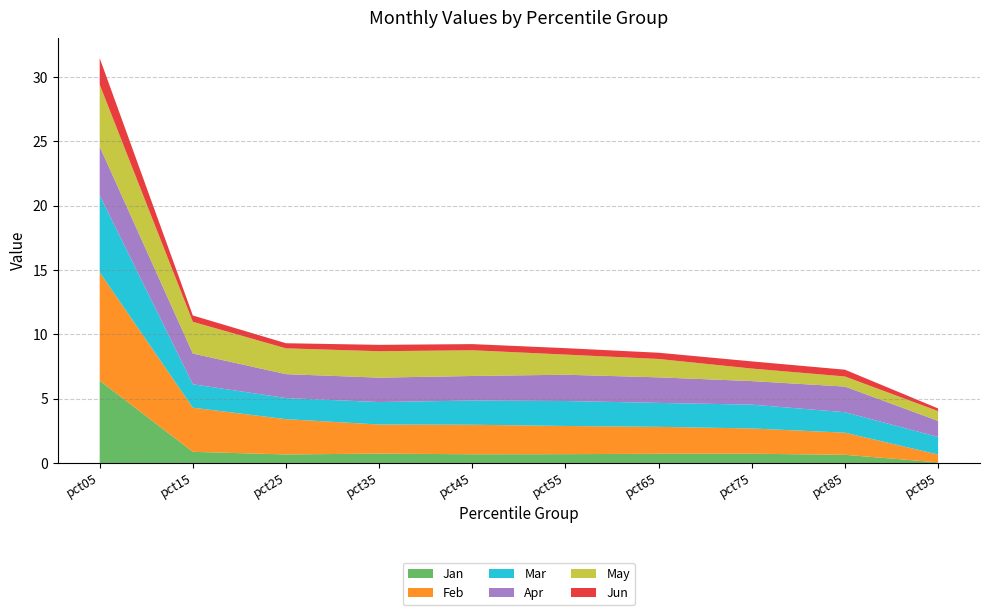

Reading left to right, list all the values displayed in this chart.

Jan: 6.4	0.9	0.7	0.7	0.7	0.7	0.7	0.7	0.6	0.0
Feb: 8.4	3.4	2.7	2.3	2.3	2.2	2.1	2.0	1.7	0.6
Mar: 6.0	1.8	1.6	1.7	1.9	1.9	1.9	1.9	1.6	1.4
Apr: 3.8	2.4	1.9	1.9	1.9	2.0	2.0	1.8	2.0	1.2
May: 4.8	2.5	2.0	2.1	2.0	1.6	1.4	1.0	0.8	0.8
Jun: 2.1	0.5	0.4	0.5	0.5	0.5	0.5	0.6	0.5	0.2